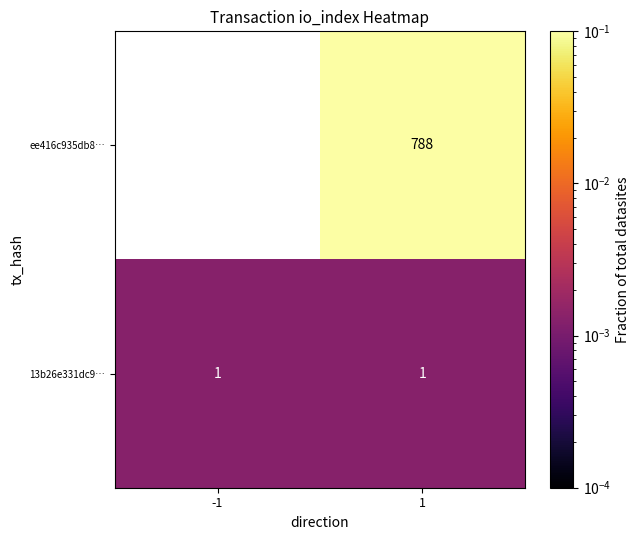

How many data points does each series have?

2